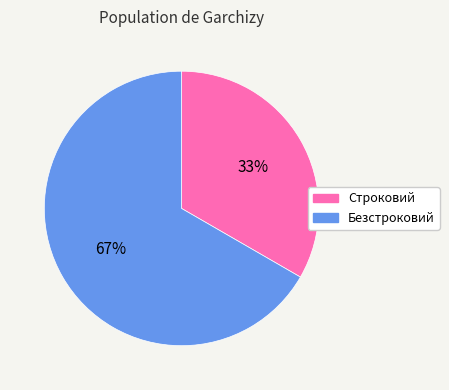

What is the largest slice in the pie chart?

Безстроковий